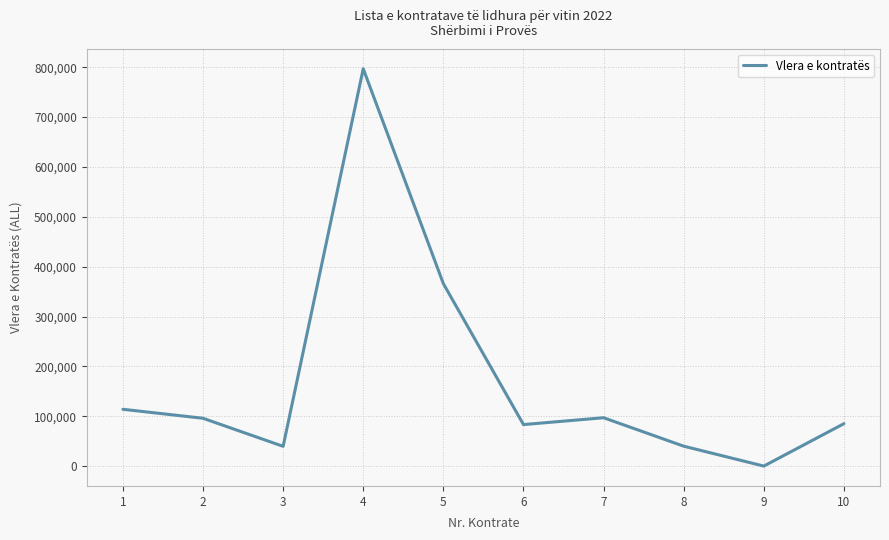

What is the ratio of the value at 1 to the value at 10?

1.3